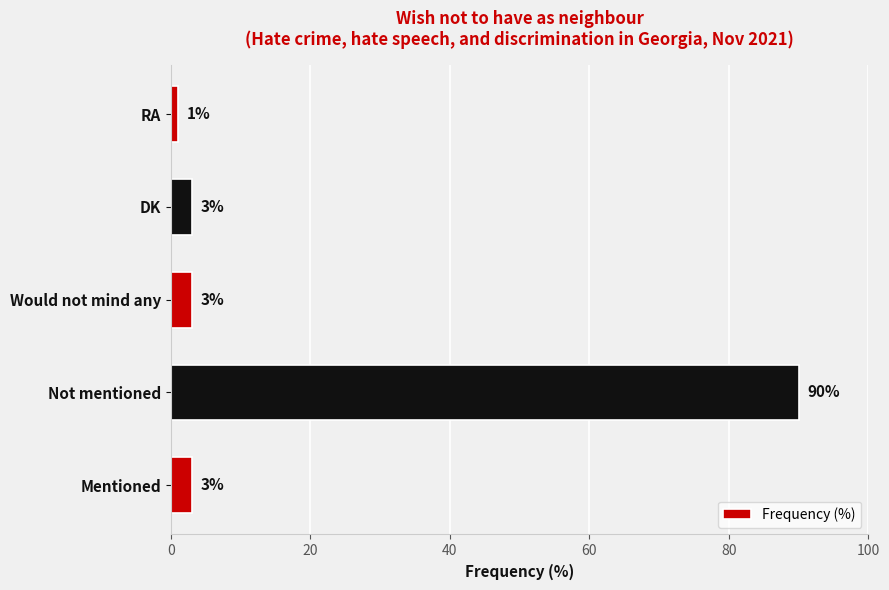

What is the average value?

20